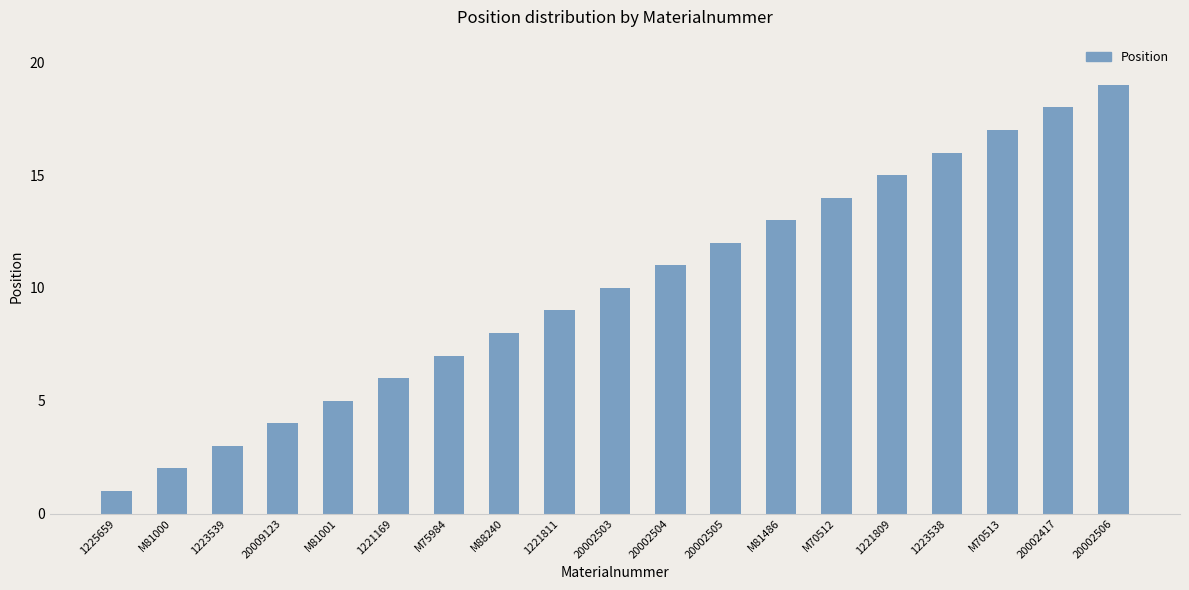

Reading left to right, transcribe all the data shown in this chart.

1	2	3	4	5	6	7	8	9	10	11	12	13	14	15	16	17	18	19